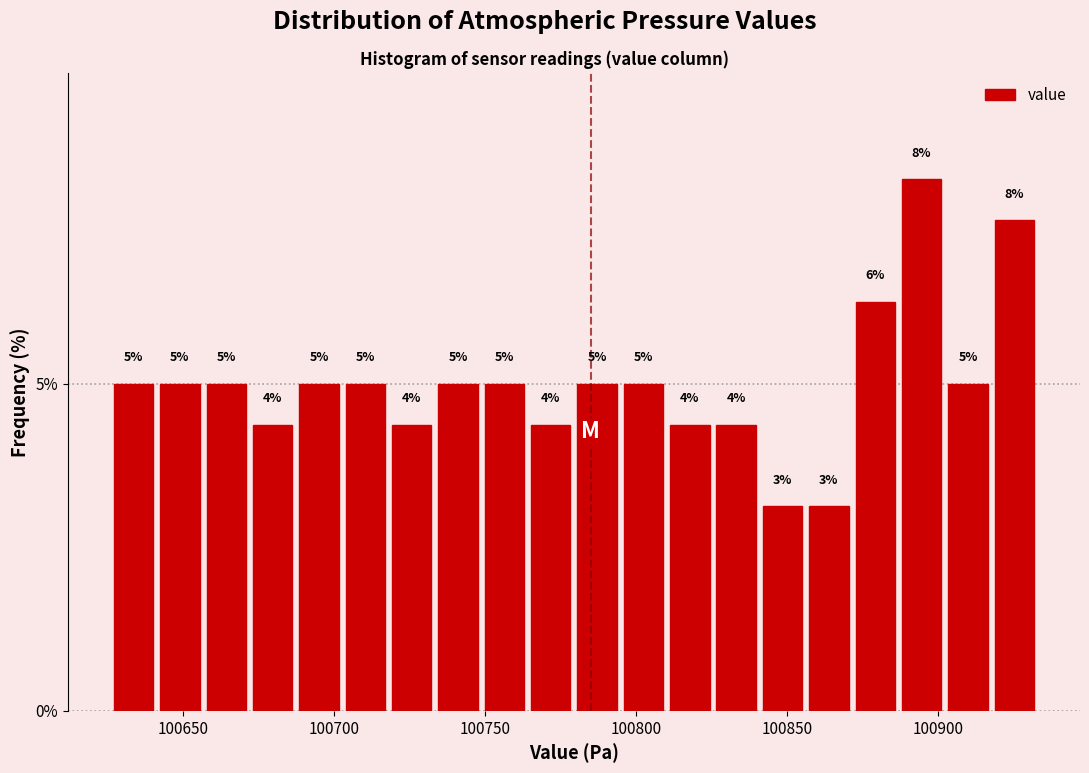

Around what value on the x-axis is the tallest bar? Give the approximate position of its centre, as read against the axis.

100895